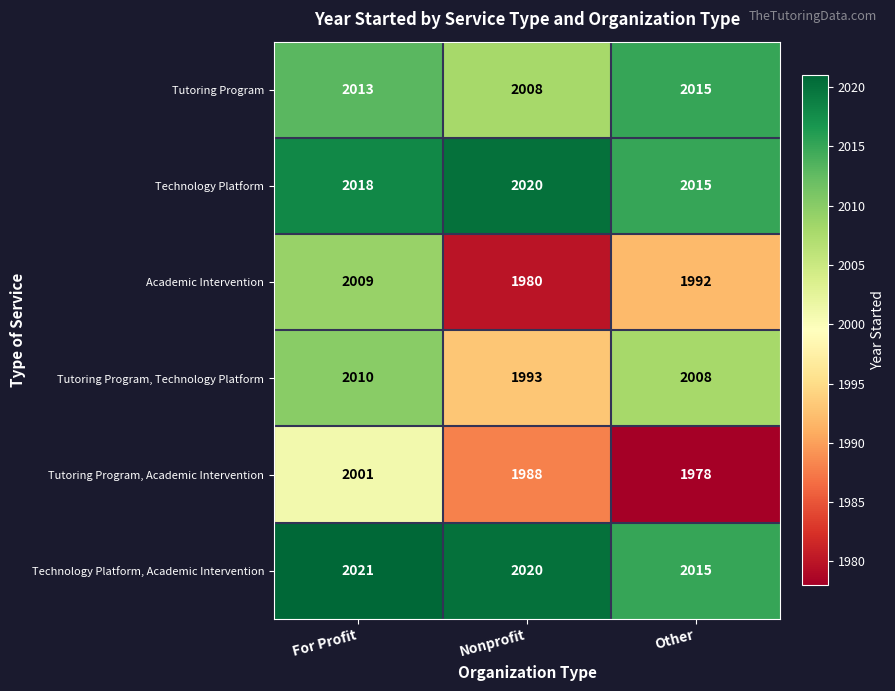

The value of Tutoring Program at Other is 1126. True or false?

False